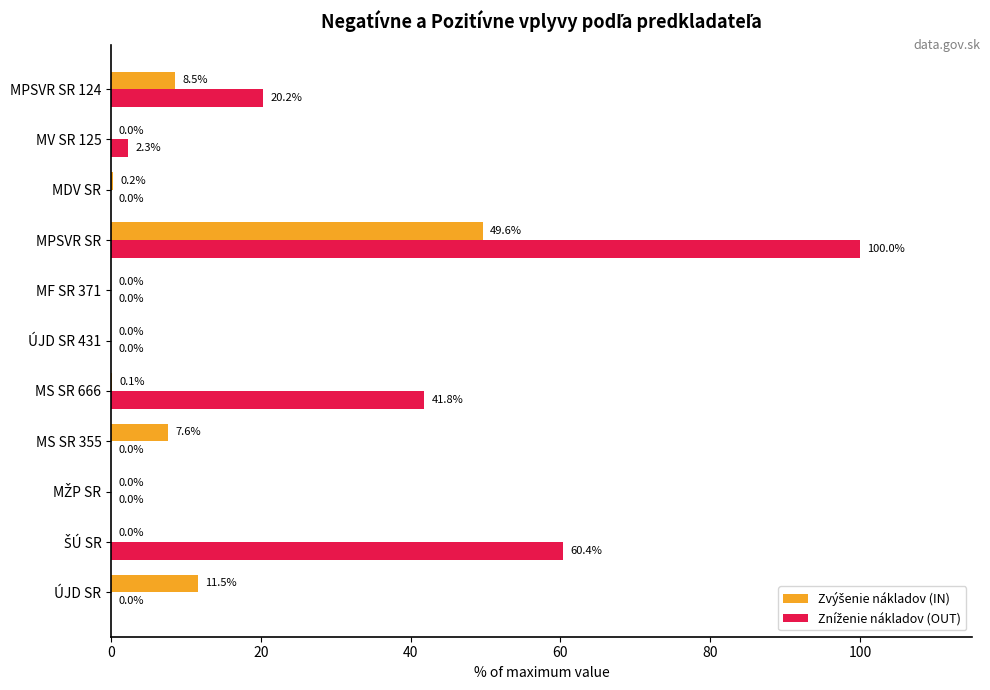

What is the total value across all series at ÚJD SR?

11.5